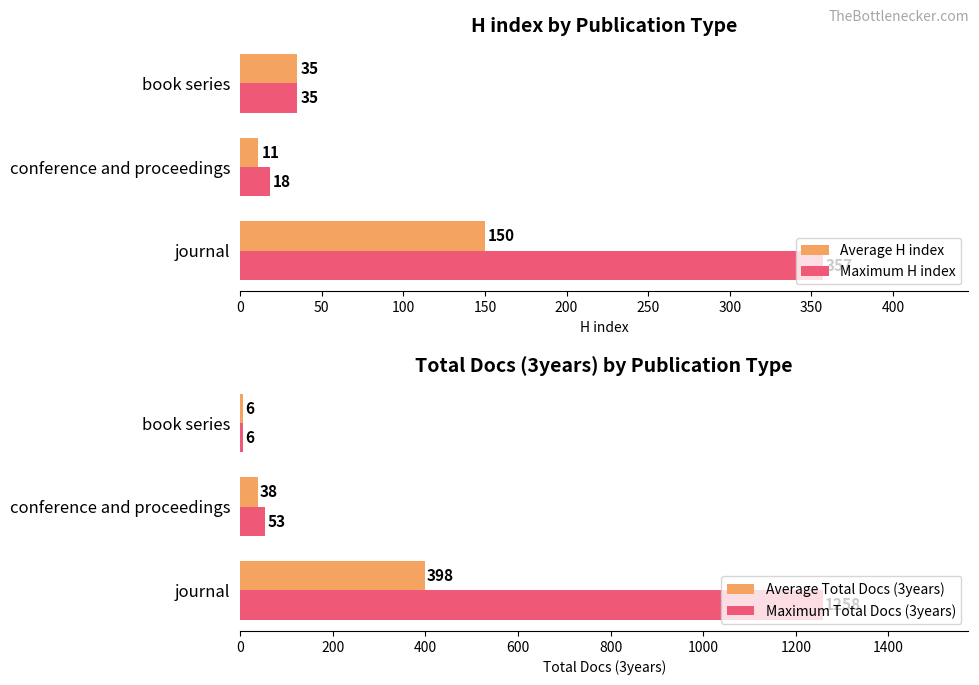

Is it true that Maximum H index equals 35 at book series?

True